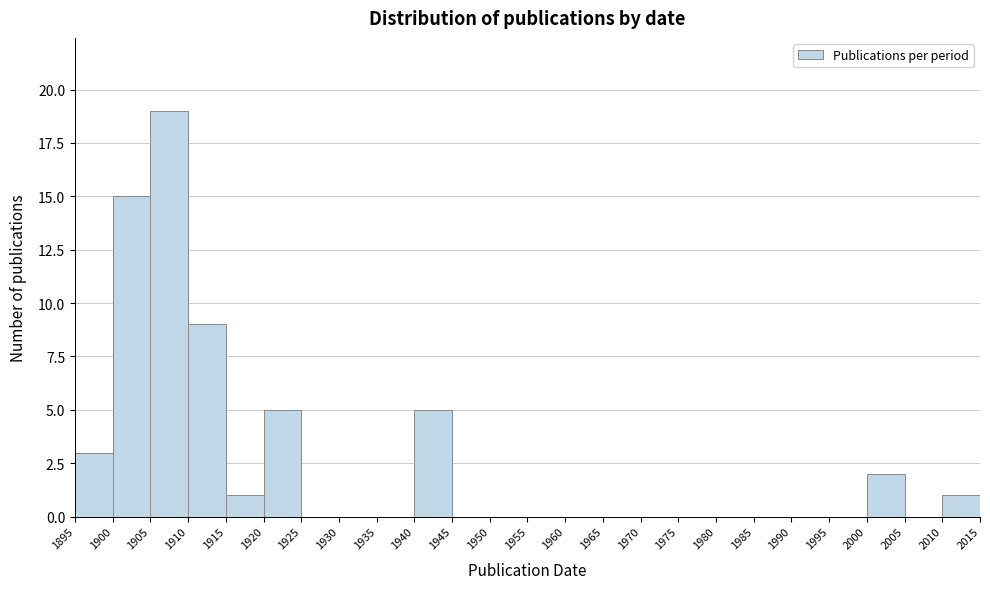

Which range on the x-axis has the tallest bar?

1905 to 1910